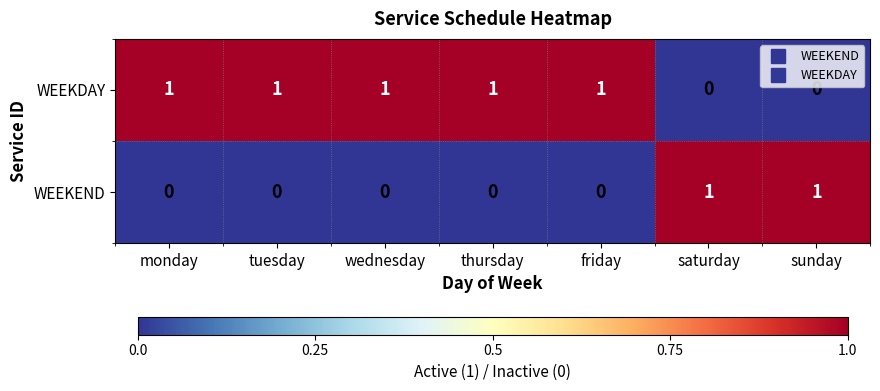

Count the WEEKEND values in the range 0 to 1.

7